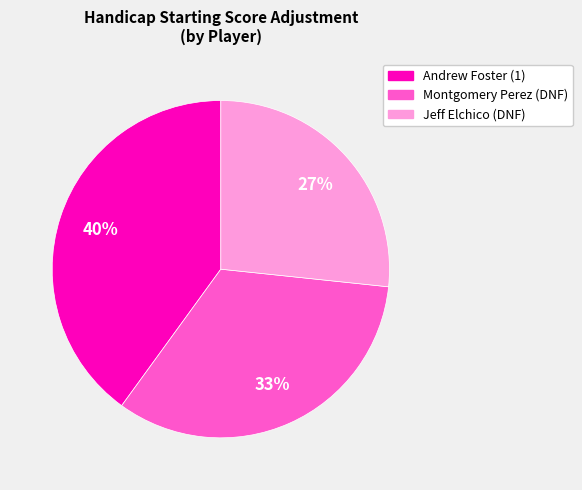

Which category has the smallest portion of the pie?

Jeff Elchico (DNF)